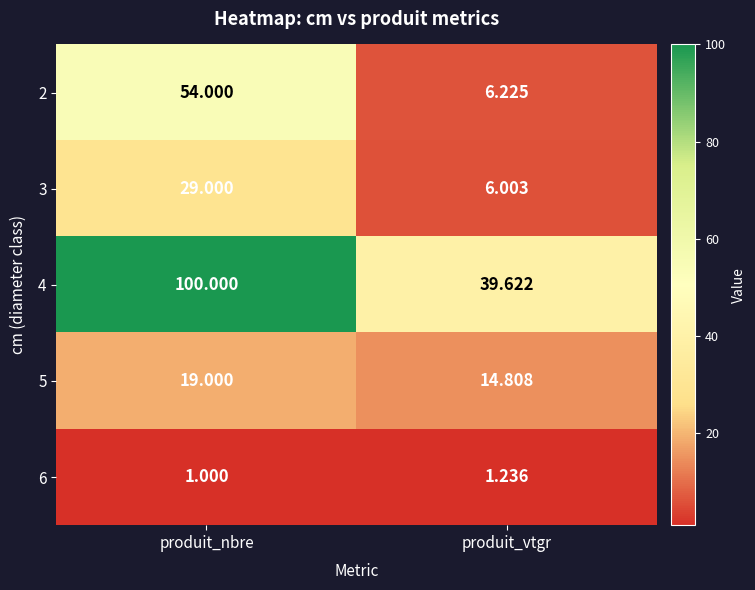

At which category does the chart reach its minimum across all series?

produit_nbre